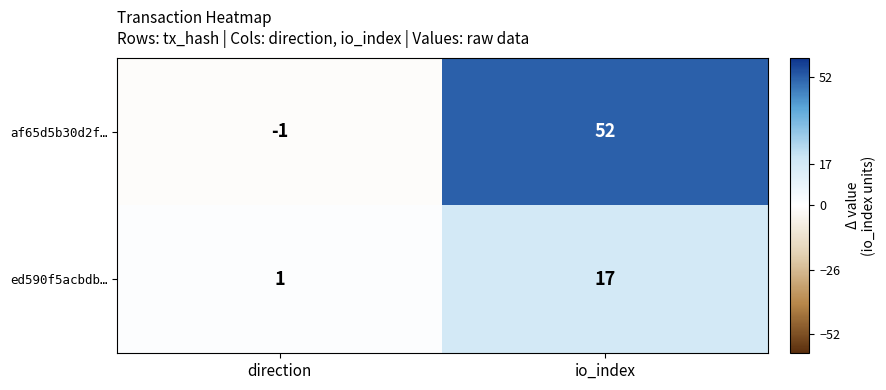

List the series in order of their overall mean, lowest first.

ed590f5acbdb…, af65d5b30d2f…